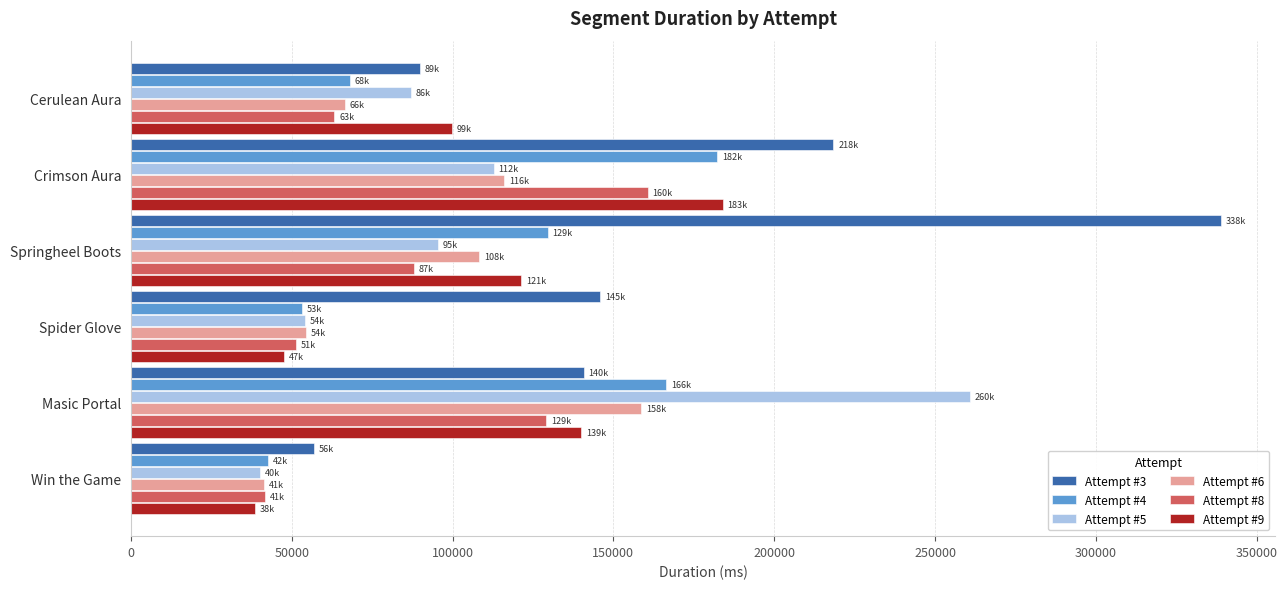

Which series has the widest spread of values?

Attempt #3